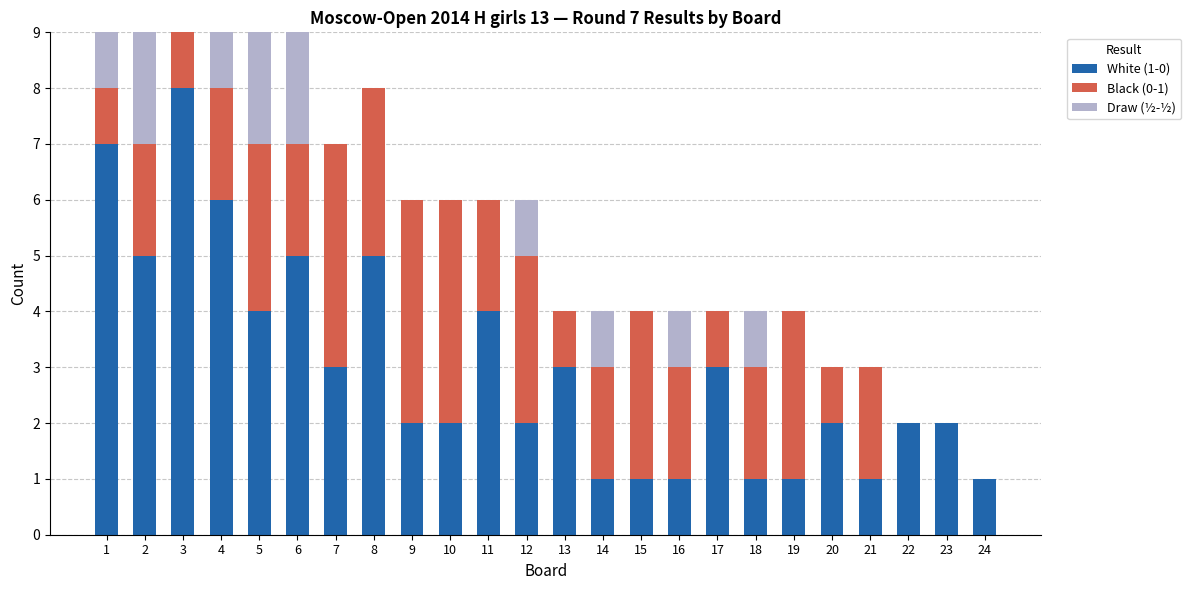

What is the sum of the White (1-0) values at 23 and 10?

4